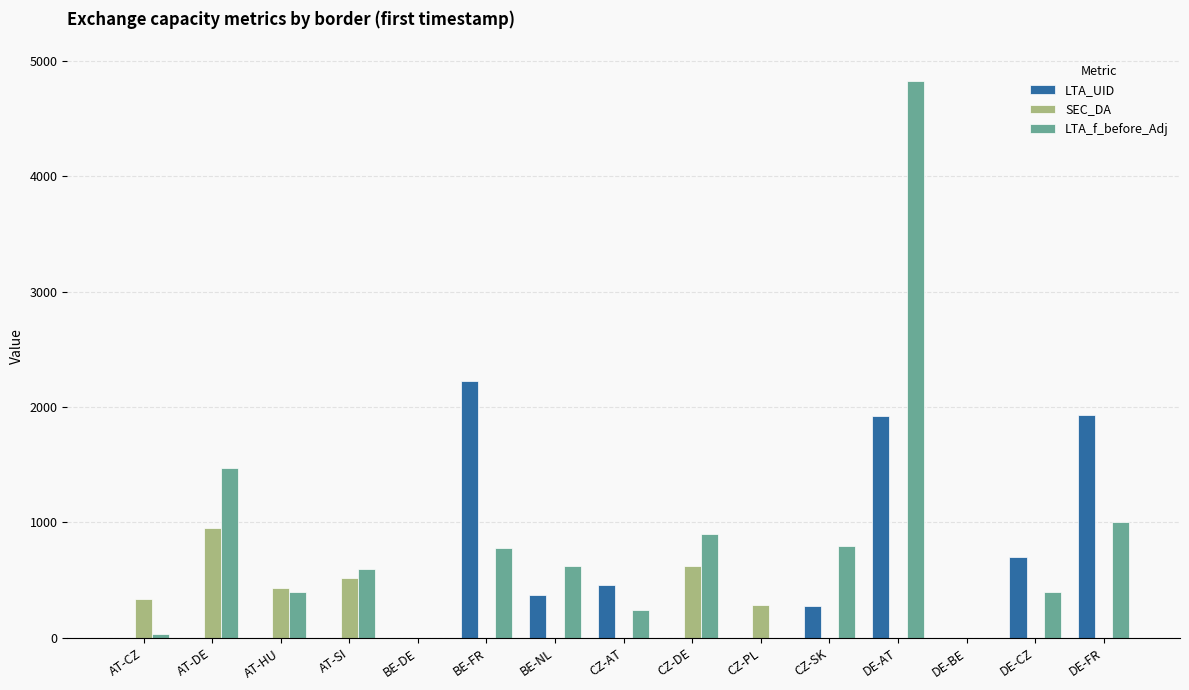

What is the sum of all LTA_f_before_Adj values?

12061.0